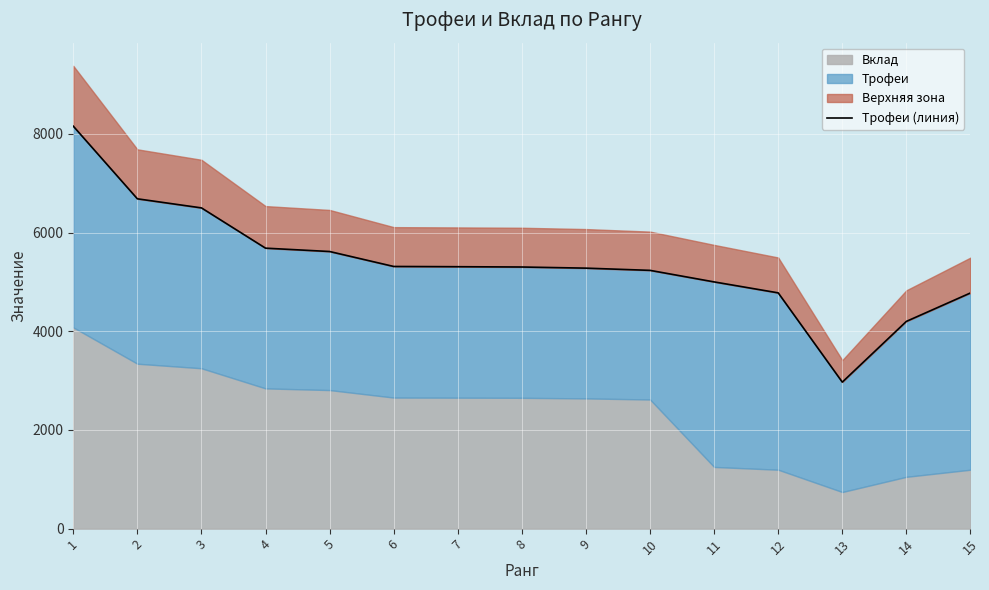

What is the value of the 12th point from the left?

4778